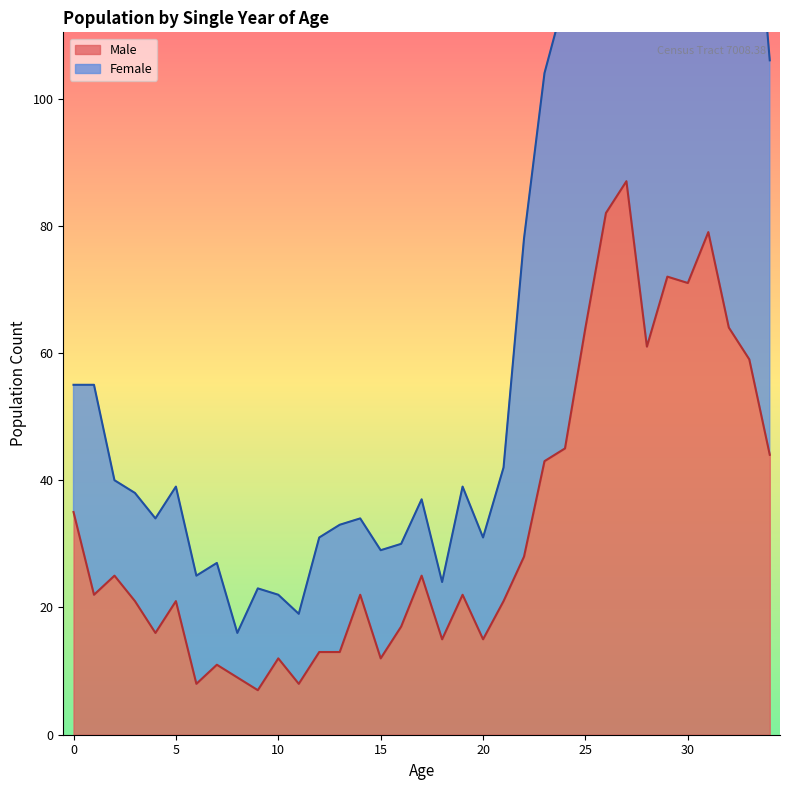

Between 9 and 34, which series saw the biggest shift?

Female